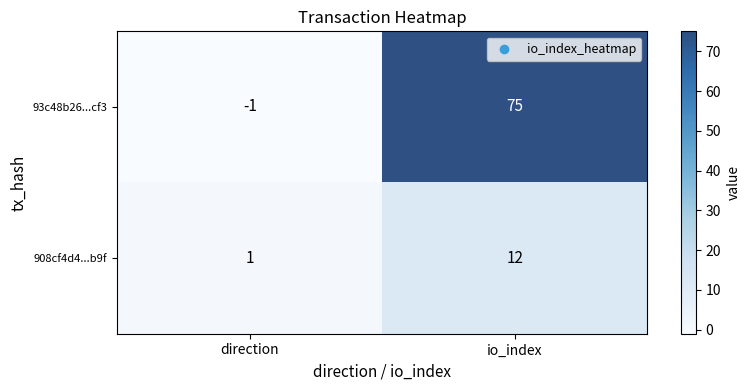

Rank the series by their maximum value, from lowest to highest.

908cf4d4...b9f, 93c48b26...cf3